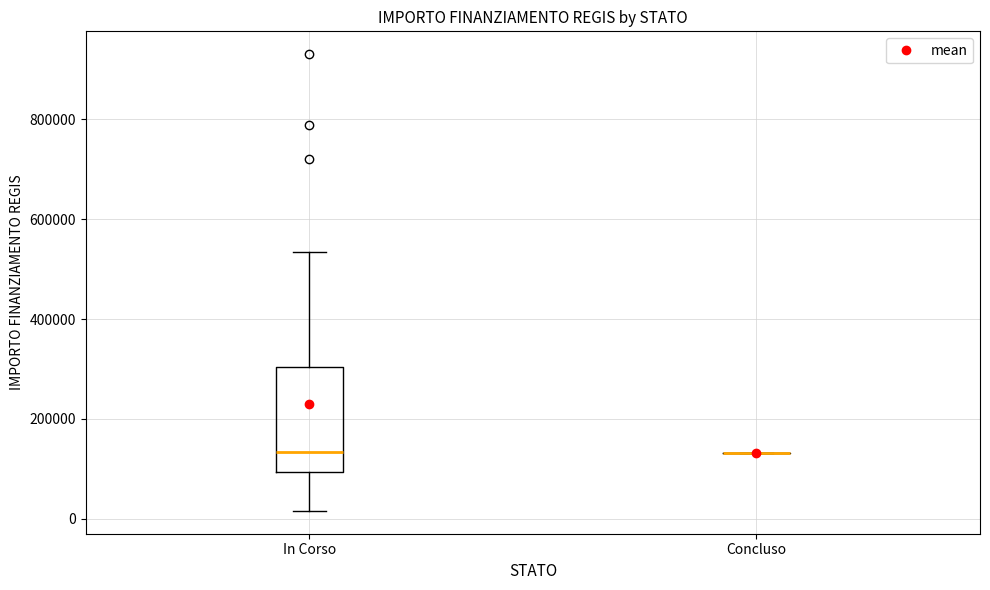

Which box is the tallest, from its lower edge to its upper edge?

In Corso